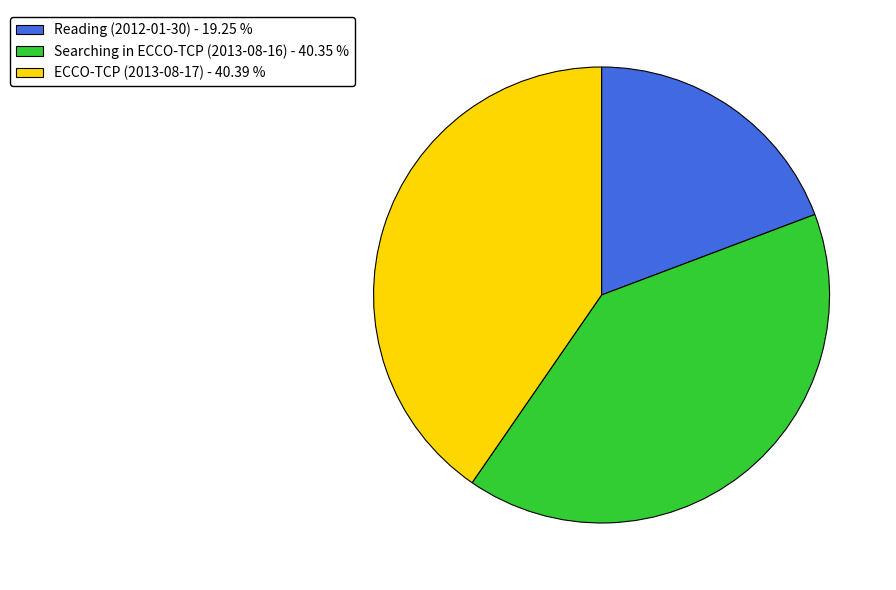

Between ECCO-TCP (2013-08-17) - 40.39 % and Reading (2012-01-30) - 19.25 %, which is larger?

ECCO-TCP (2013-08-17) - 40.39 %